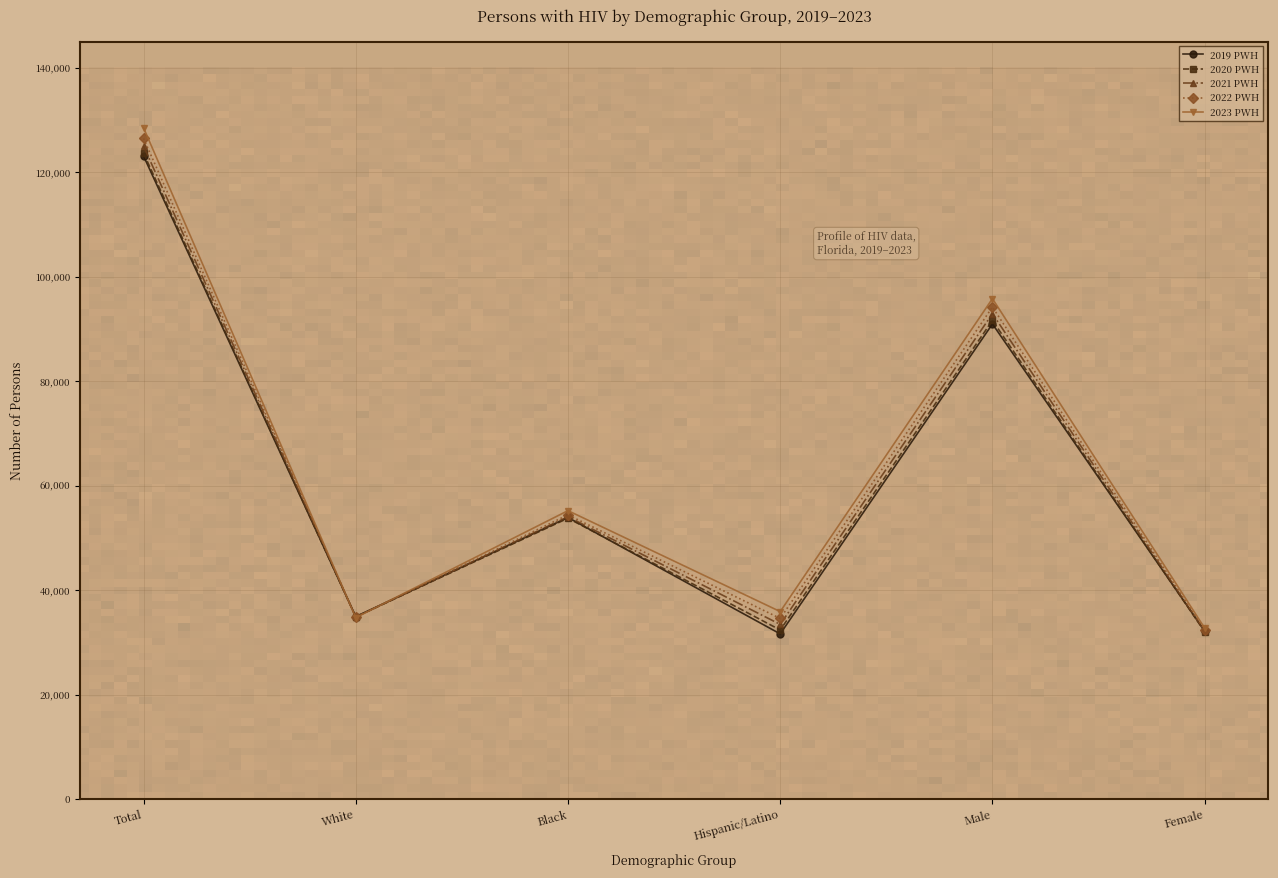

What is the approximate value of 2023 PWH at Total, to the nearest 50?

128500